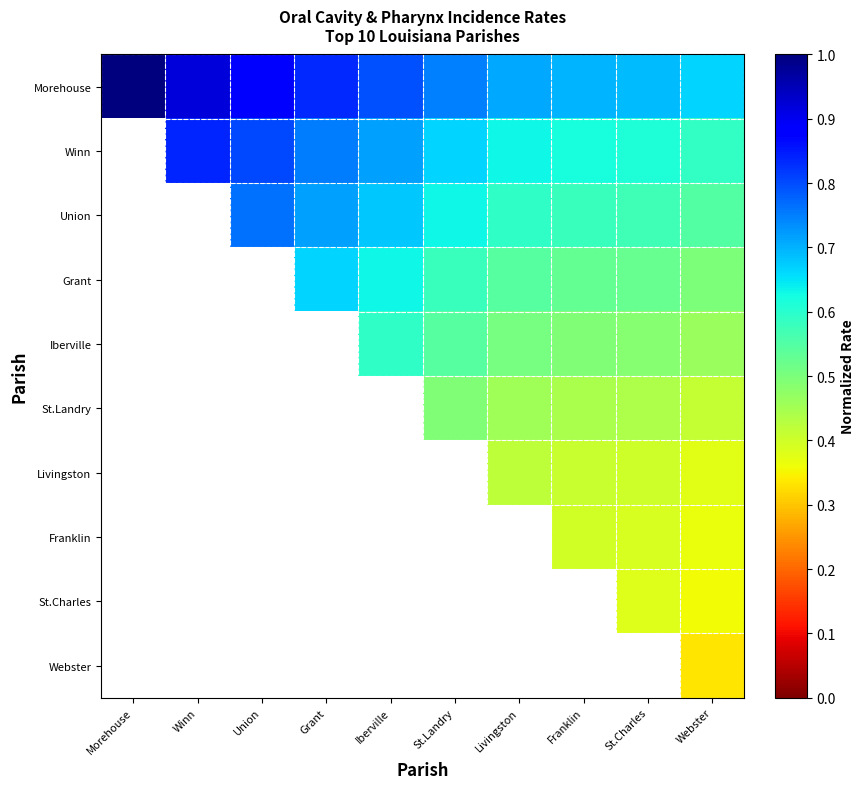

Which category has the highest value across all series?

Morehouse